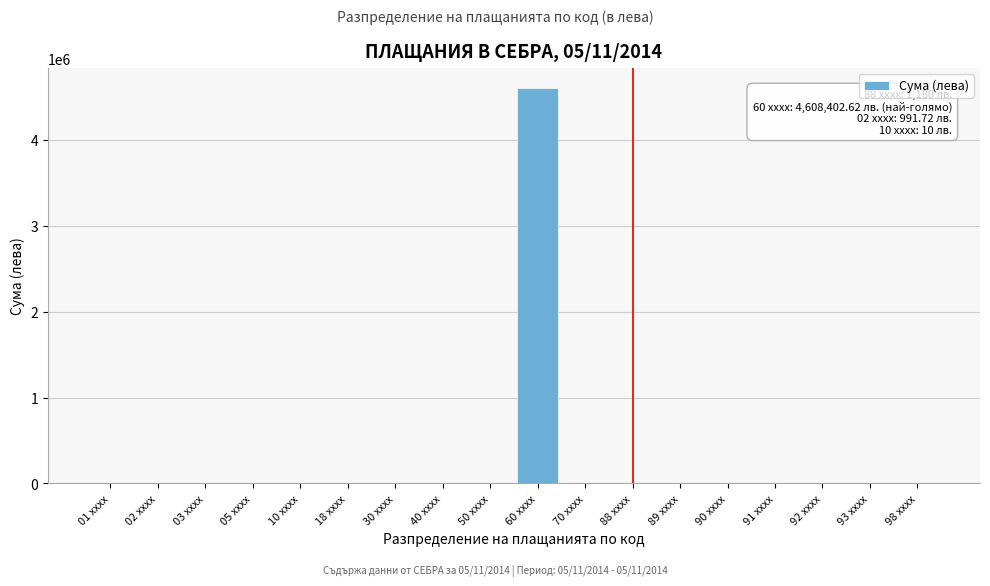

Which label corresponds to the largest value in the chart?

60 xxxx